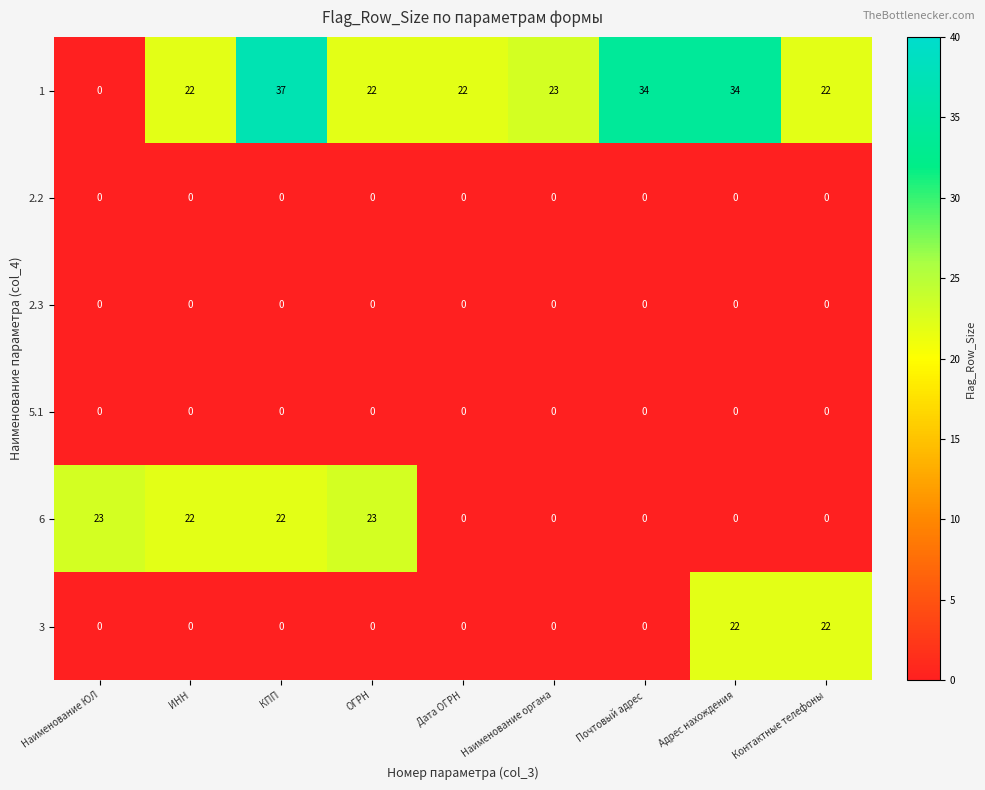

What is the sum of the 1 values at Наименование органа and Контактные телефоны?

45